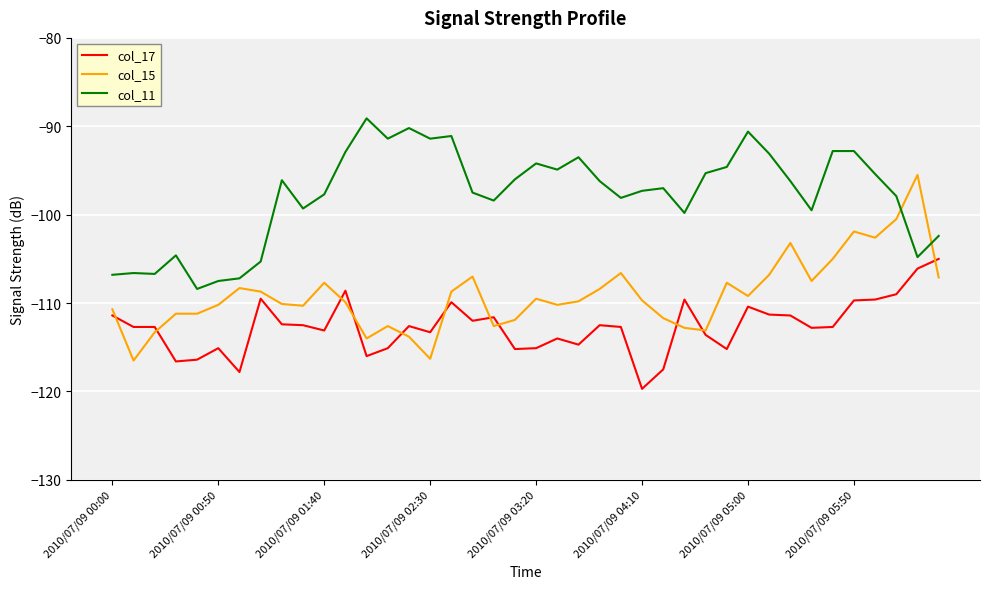

What is the maximum value shown in the chart?

-89.1